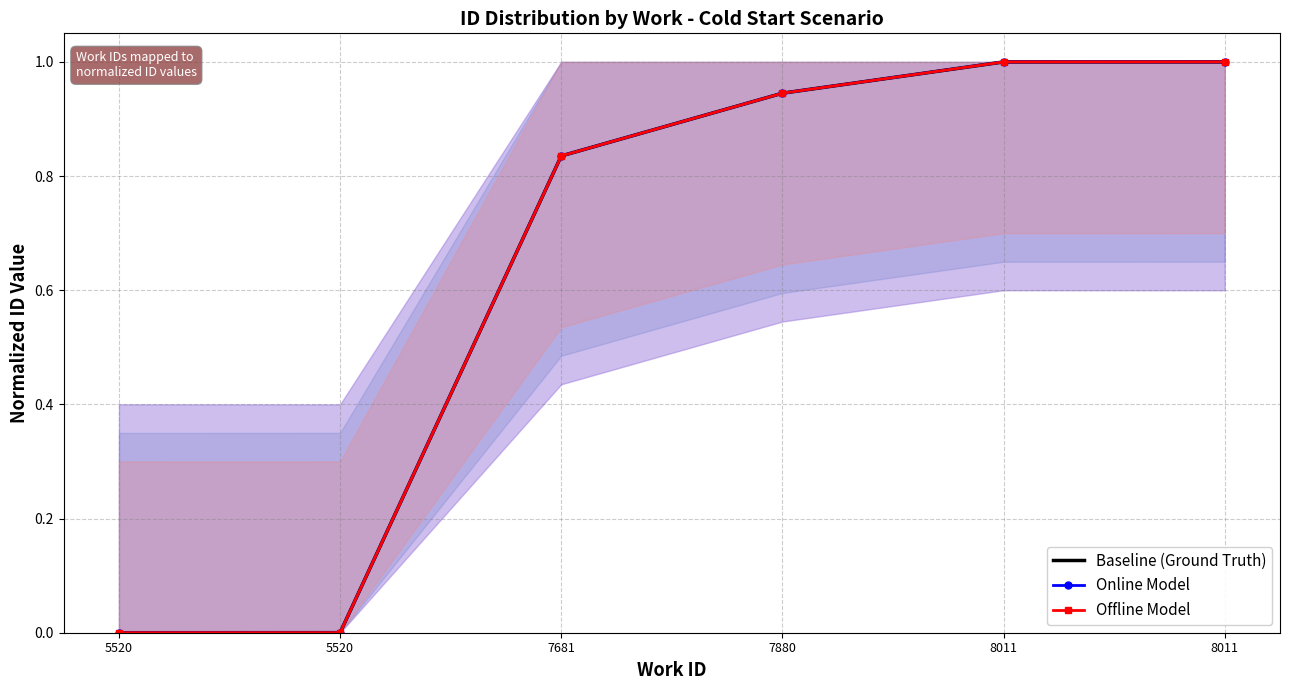

What is the value of the Baseline (Ground Truth) point at the 3rd from the left?

0.8